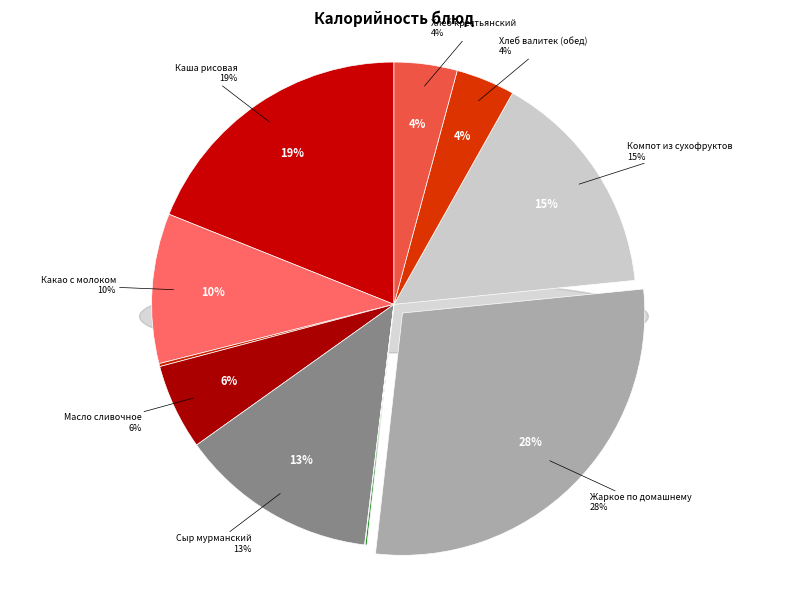

What is the largest slice in the pie chart?

Жаркое по домашнему